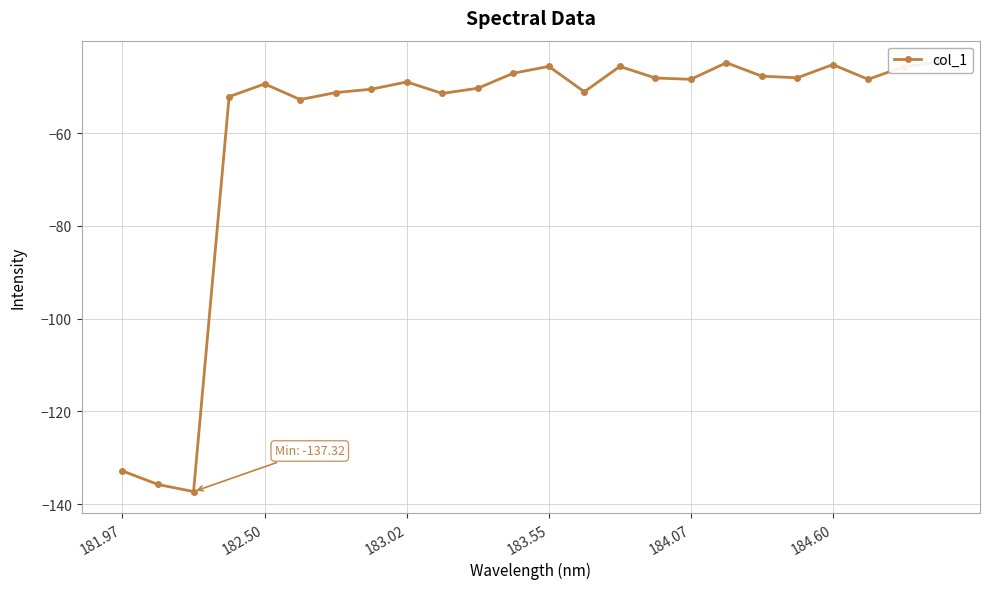

What is the difference between the maximum and minimum values?

92.6